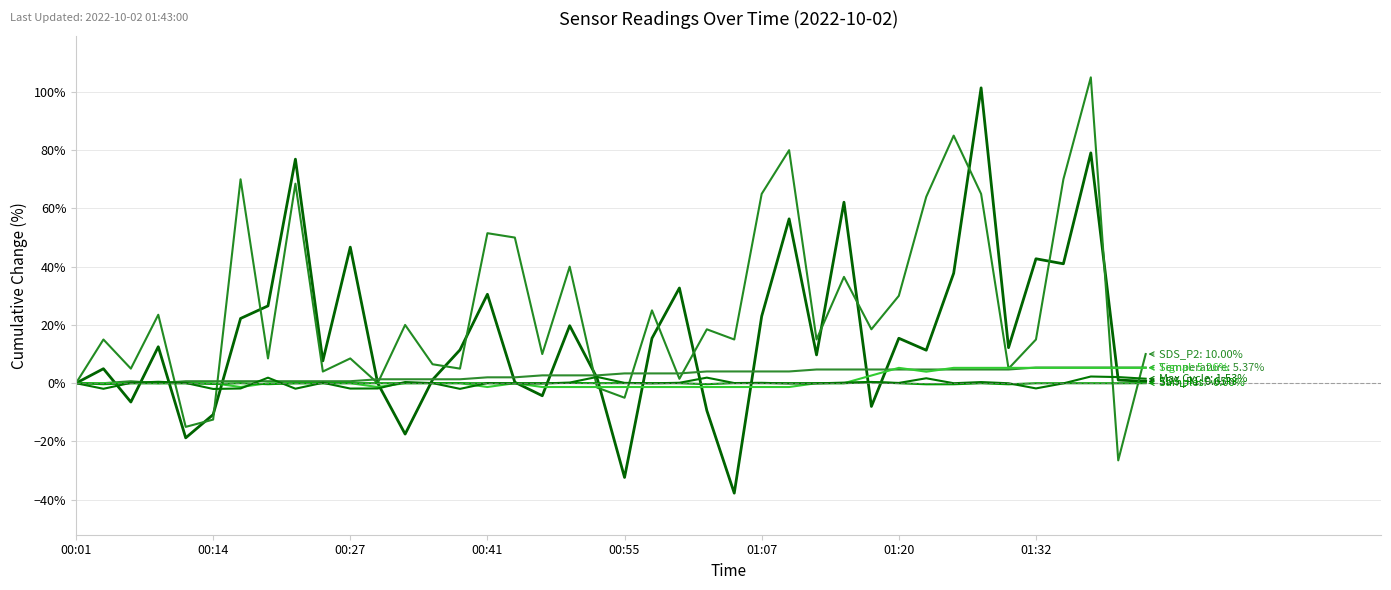

True or false: SDS_P1 has a value of 62.1 at 28.

True